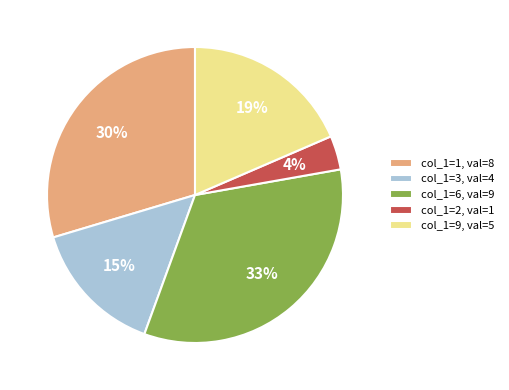

Count the number of slices in the pie.

5